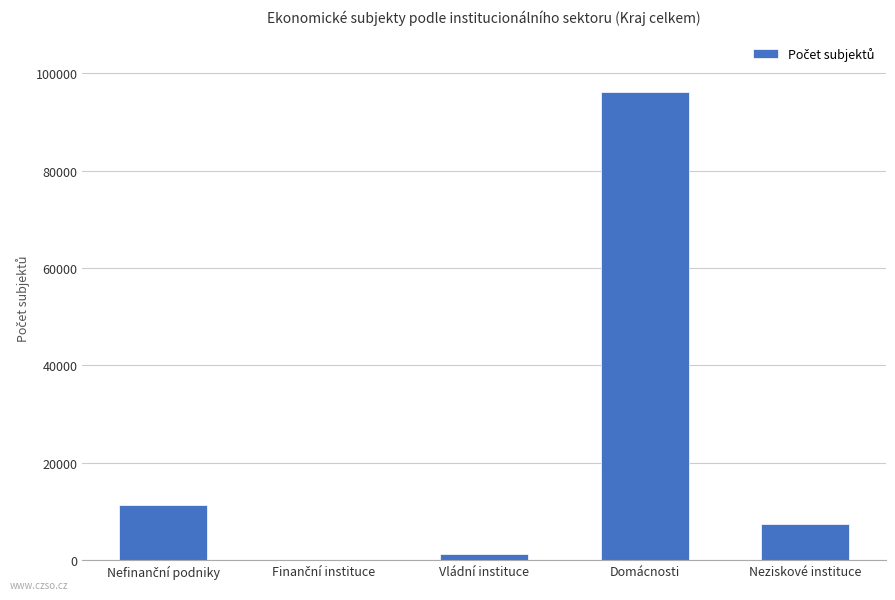

What is the sum of the values at Neziskové instituce and Vládní instituce?

8826